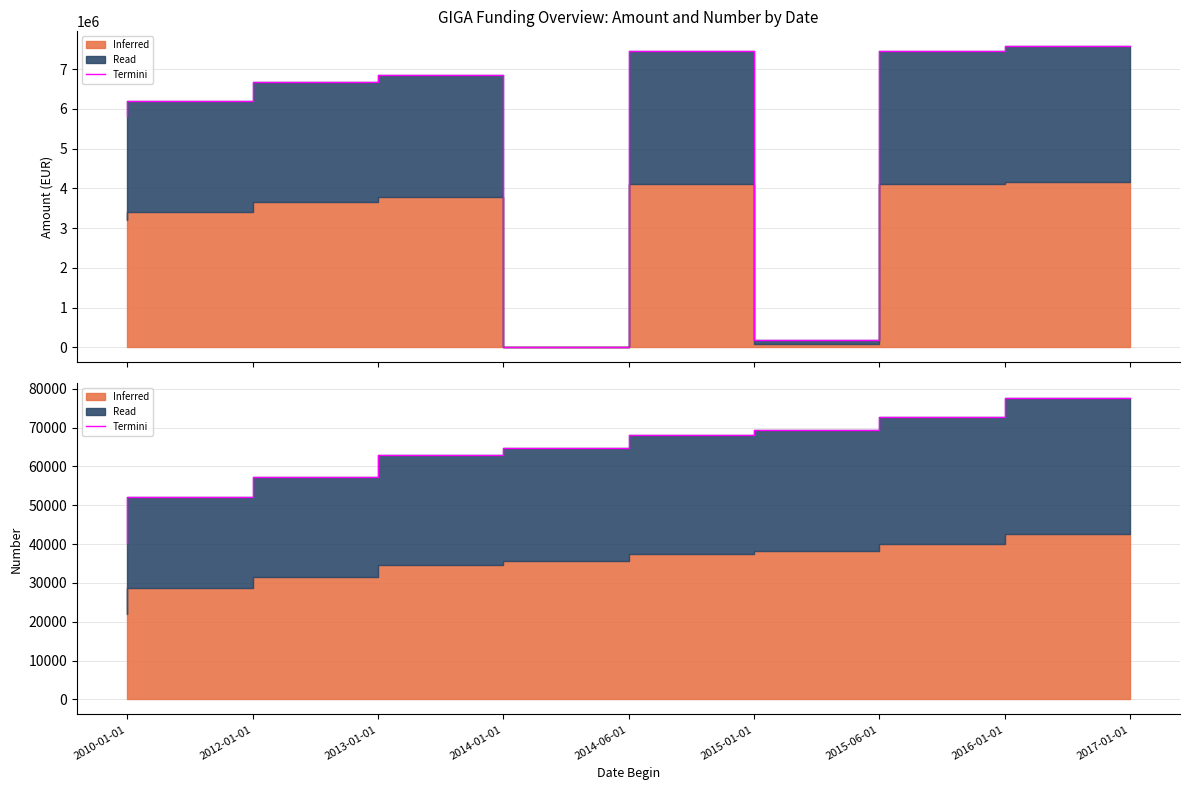

What is the label of the 8th point from the right?

2012-01-01